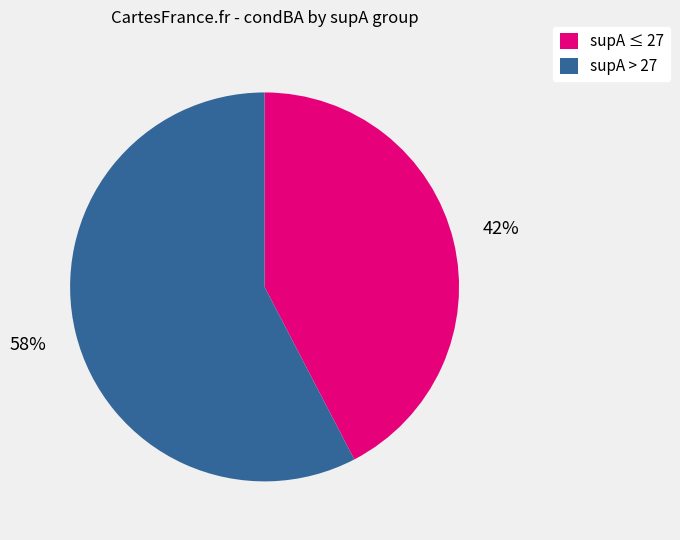

How many slices are in this pie chart?

2